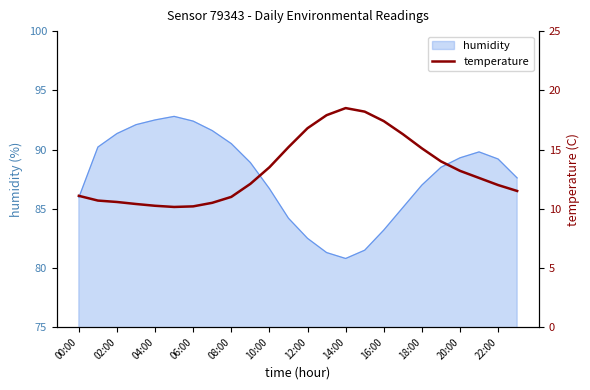

The value of humidity at 16:00 is 52.9. True or false?

False